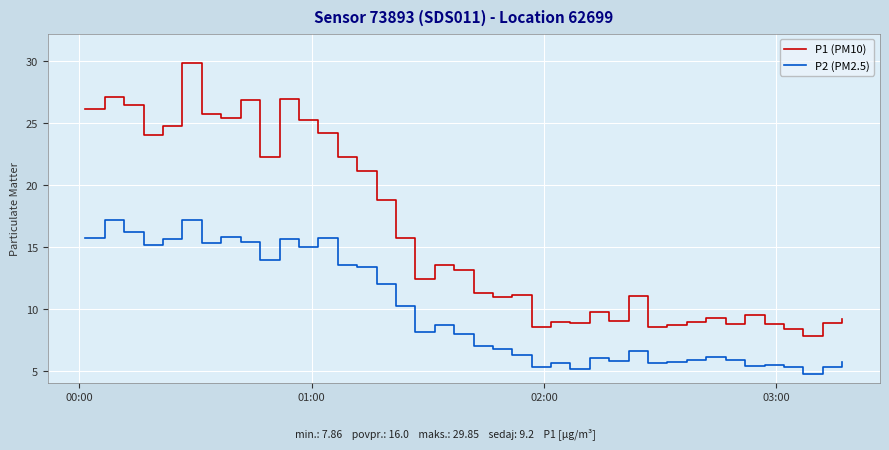

List the series in order of their overall mean, lowest first.

P2 (PM2.5), P1 (PM10)